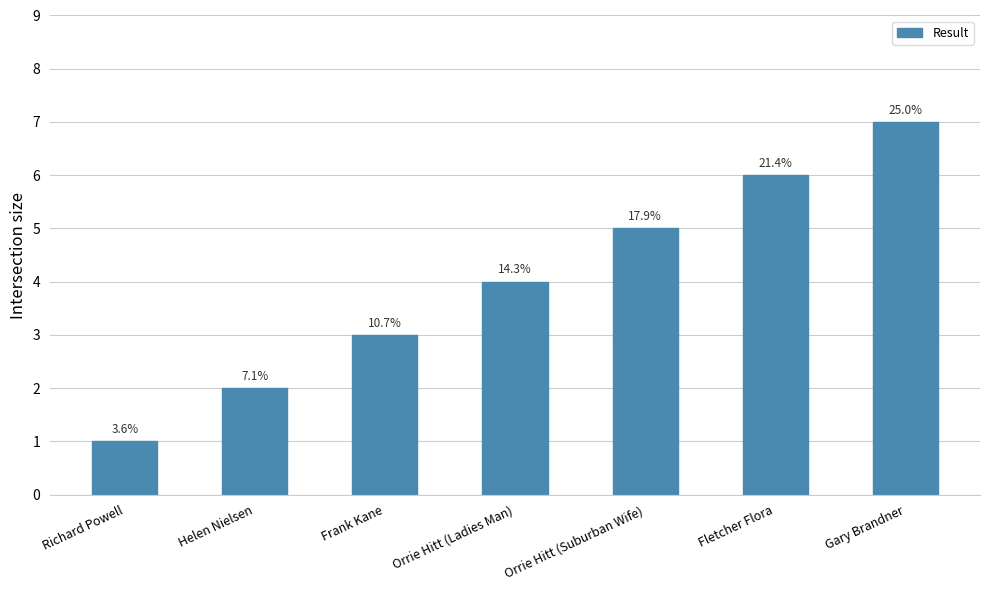

Are the bars horizontal?

No